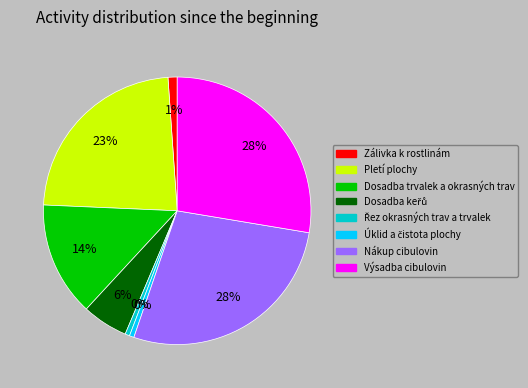

To the nearest percent, what is the average slice percentage?

12%